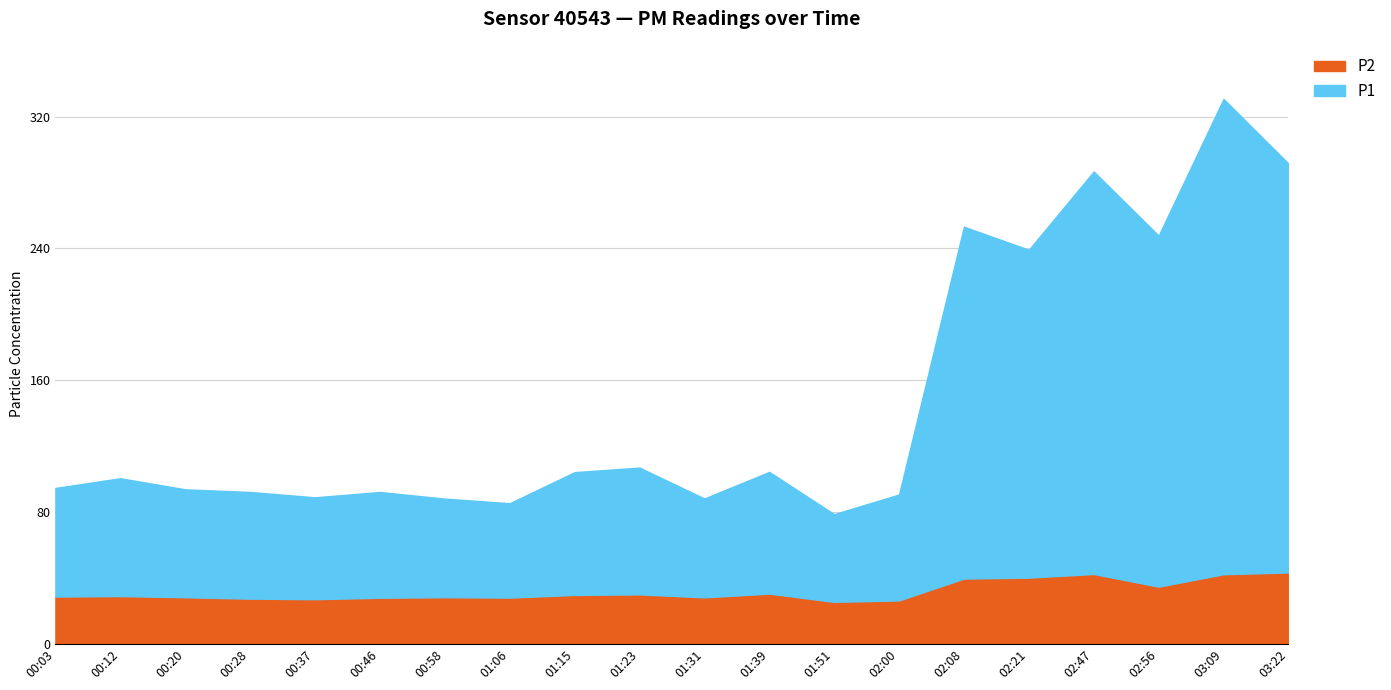

At which category does the chart reach its peak across all series?

03:09